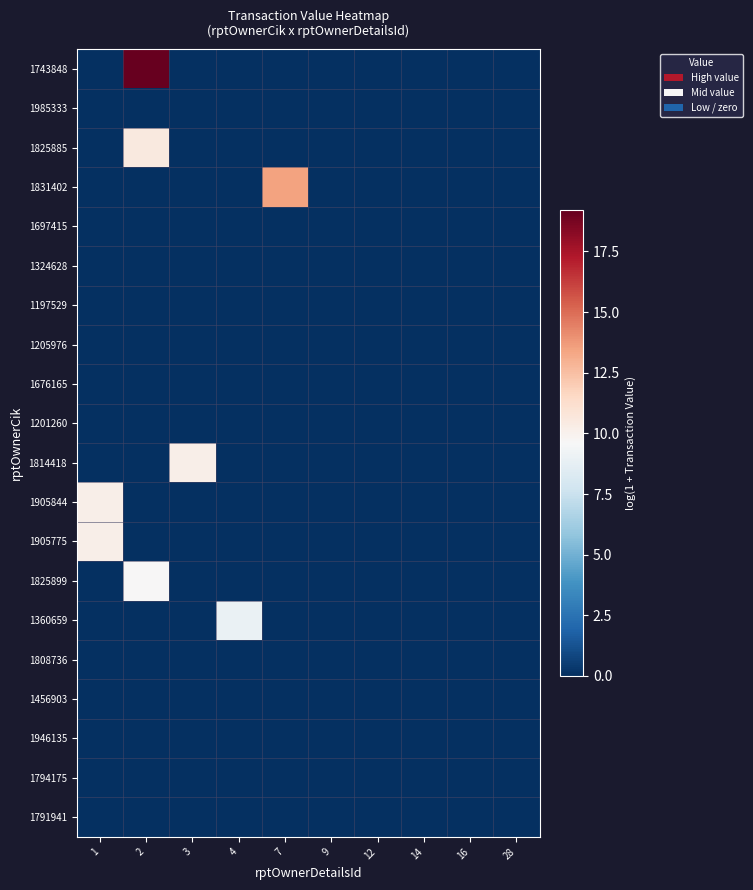

At which category does the chart reach its minimum across all series?

1